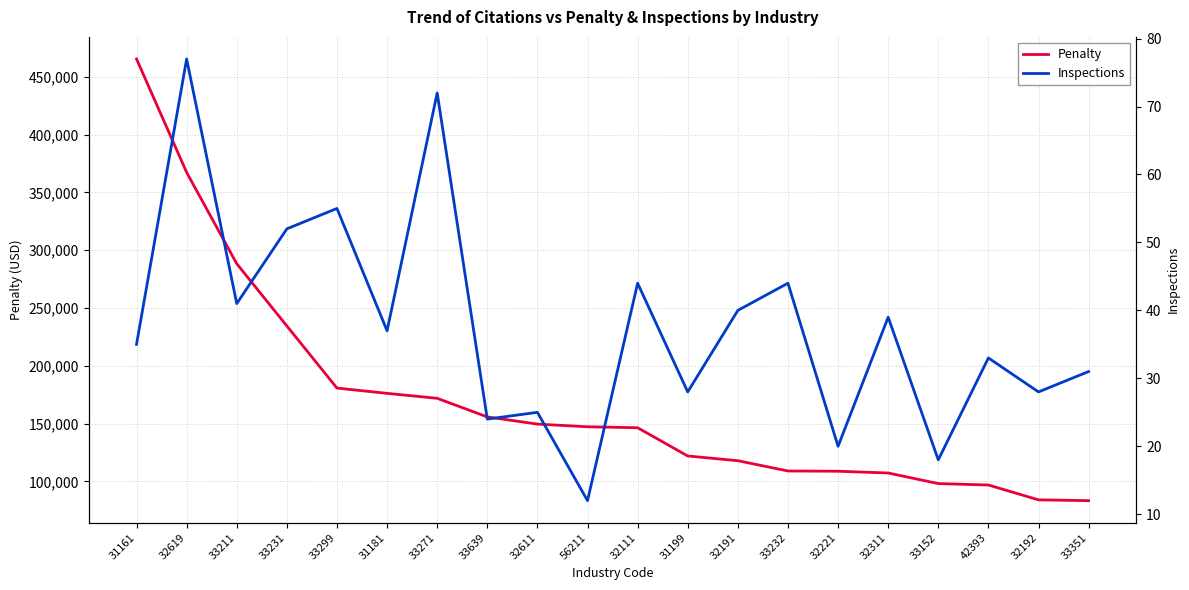

How many values in the Penalty series are below 147220?

10